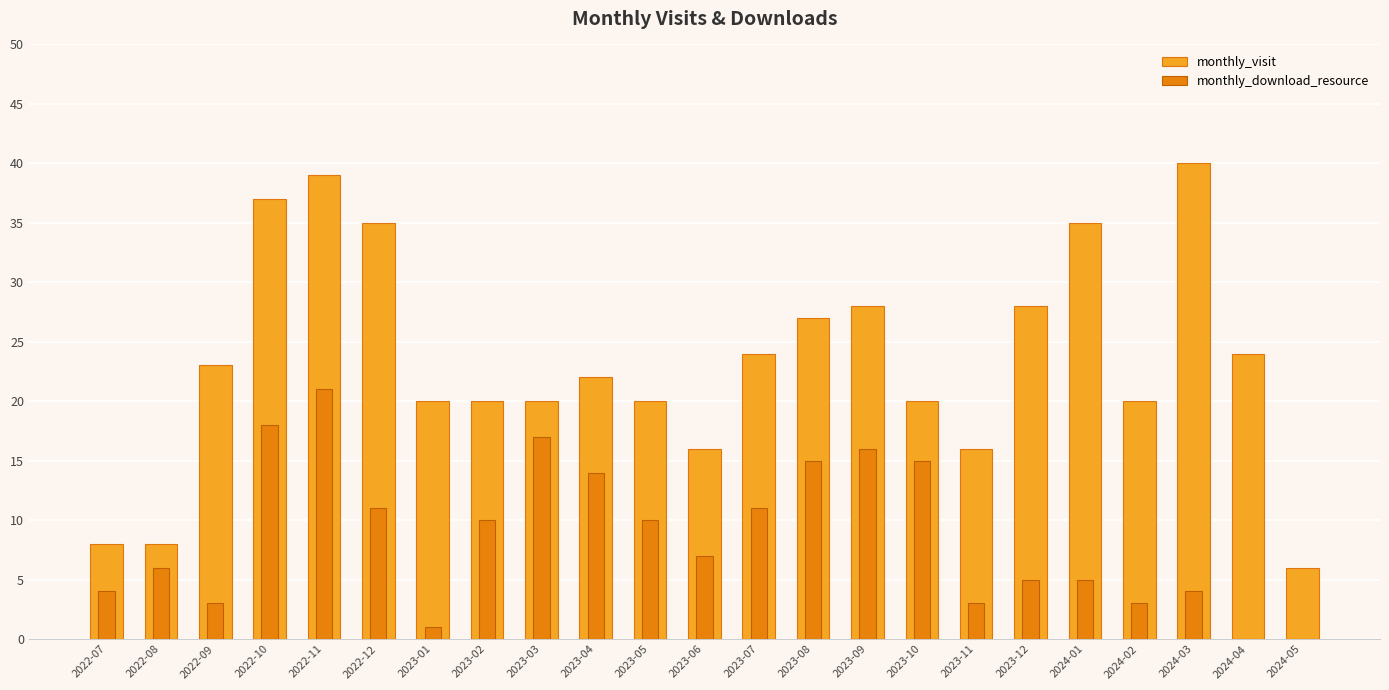

How many data points in monthly_download_resource are above 7?

11